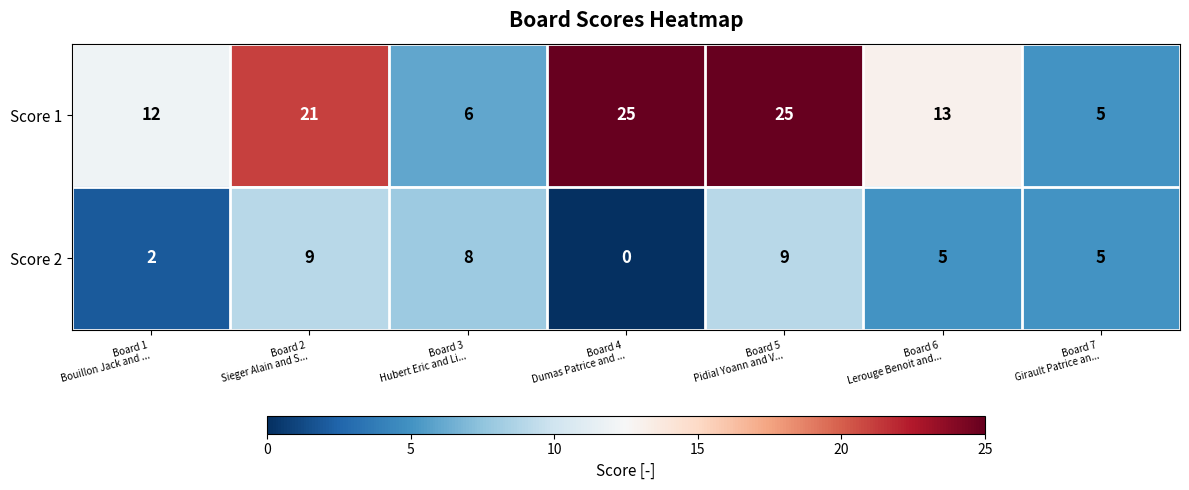

What is the maximum value for Score 1?

25